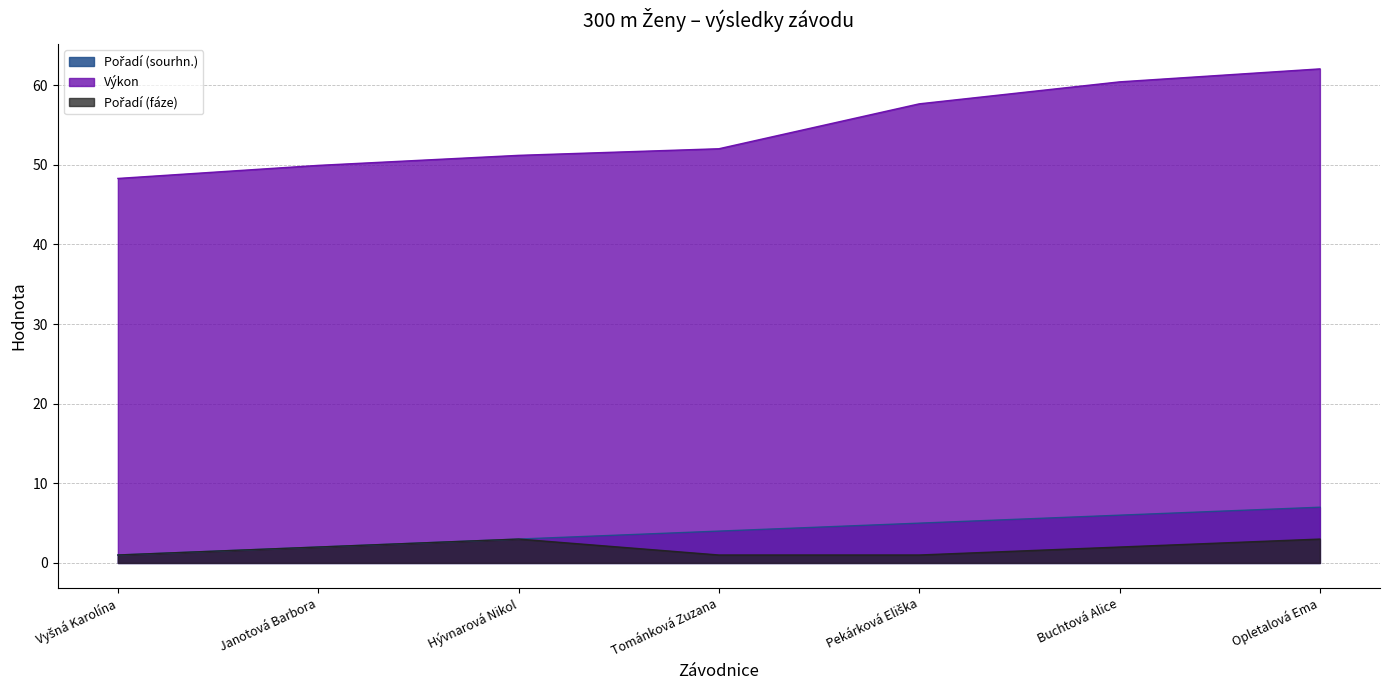

True or false: Pořadí (sourhn.) and Výkon intersect in this chart.

False